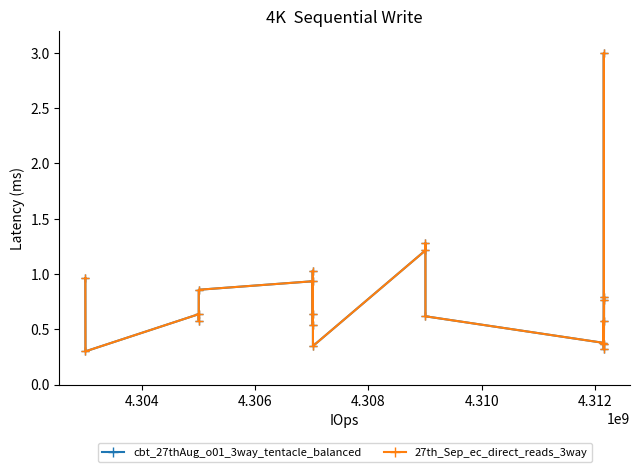

Does the chart have visible grid lines?

No